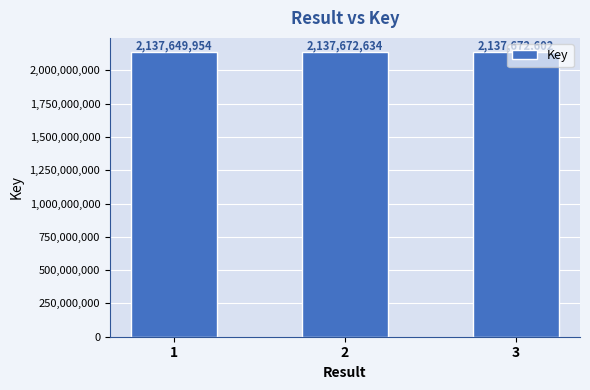

Reading right to left, transcribe all the data shown in this chart.

3=2137672602	2=2137672634	1=2137649954